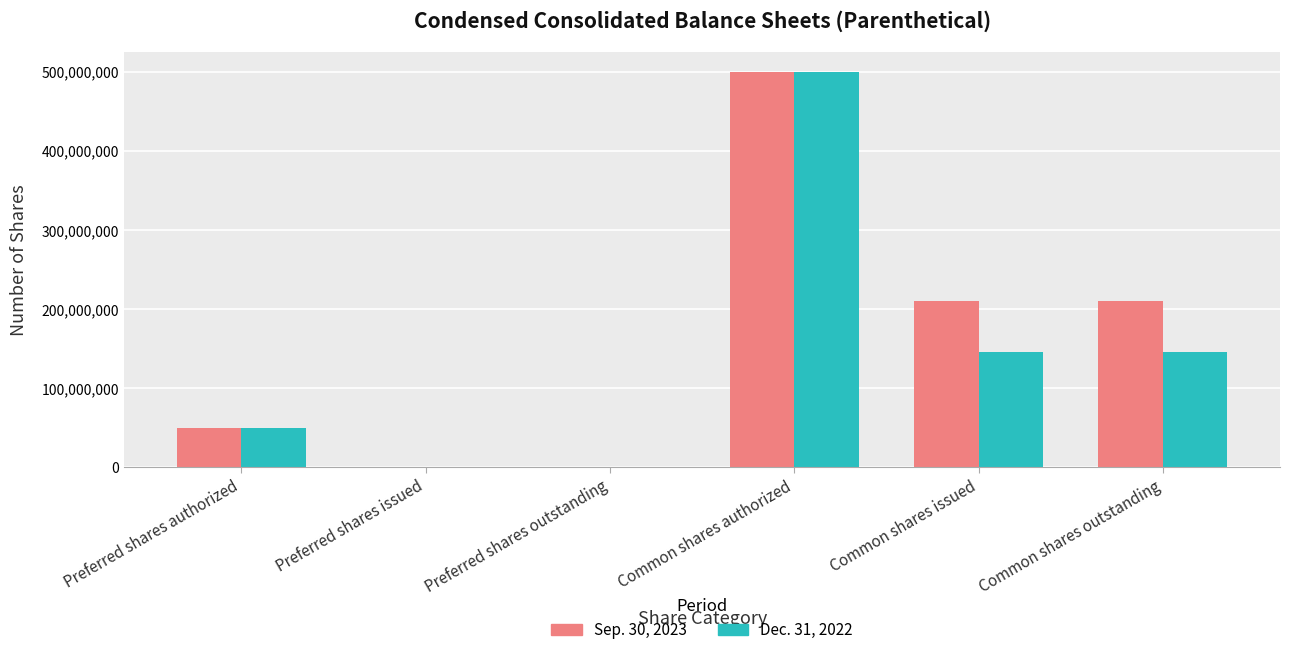

Which label corresponds to the largest value in the chart?

Common shares authorized